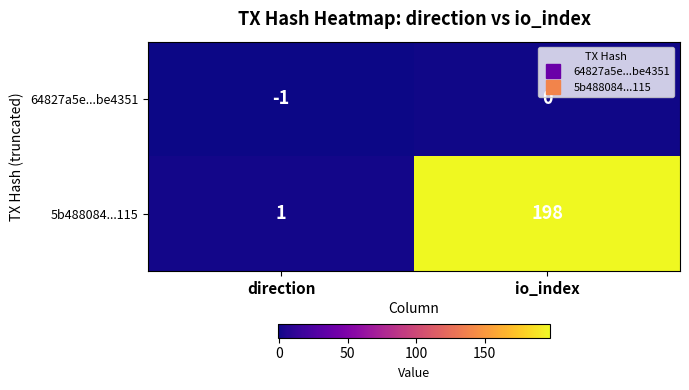

What is the difference between the 5b488084...115 values at io_index and direction?

197